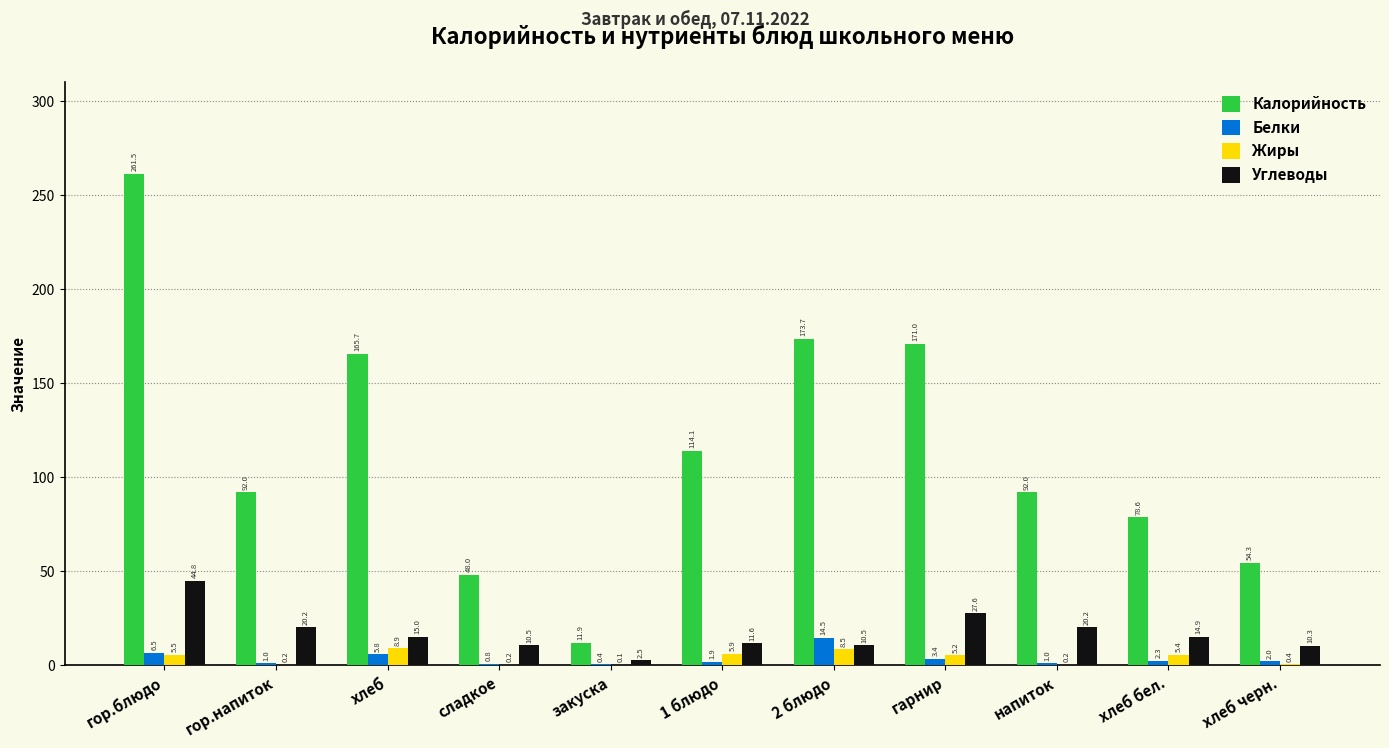

Which series has the widest spread of values?

Калорийность